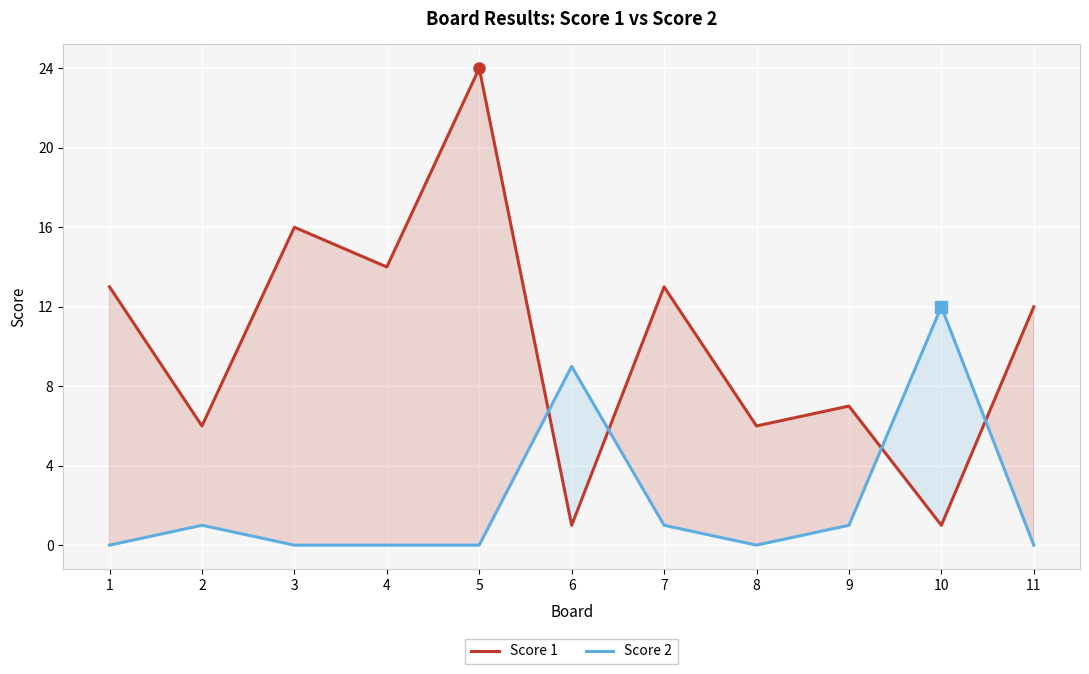

What is the average value of the Score 2 series?

2